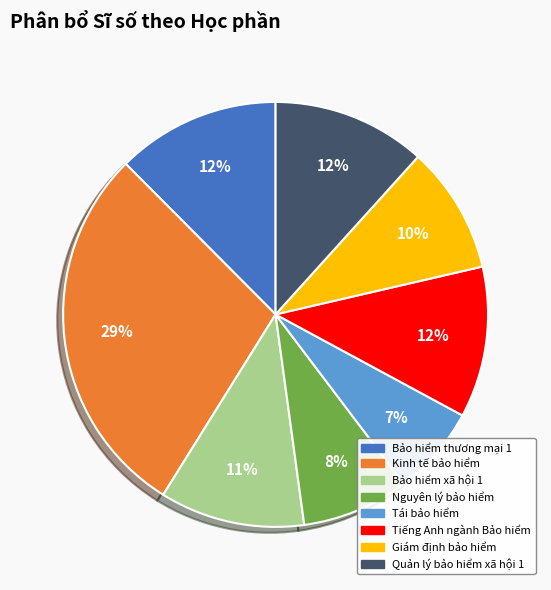

Does Giám định bảo hiểm represent more than half of the total?

No